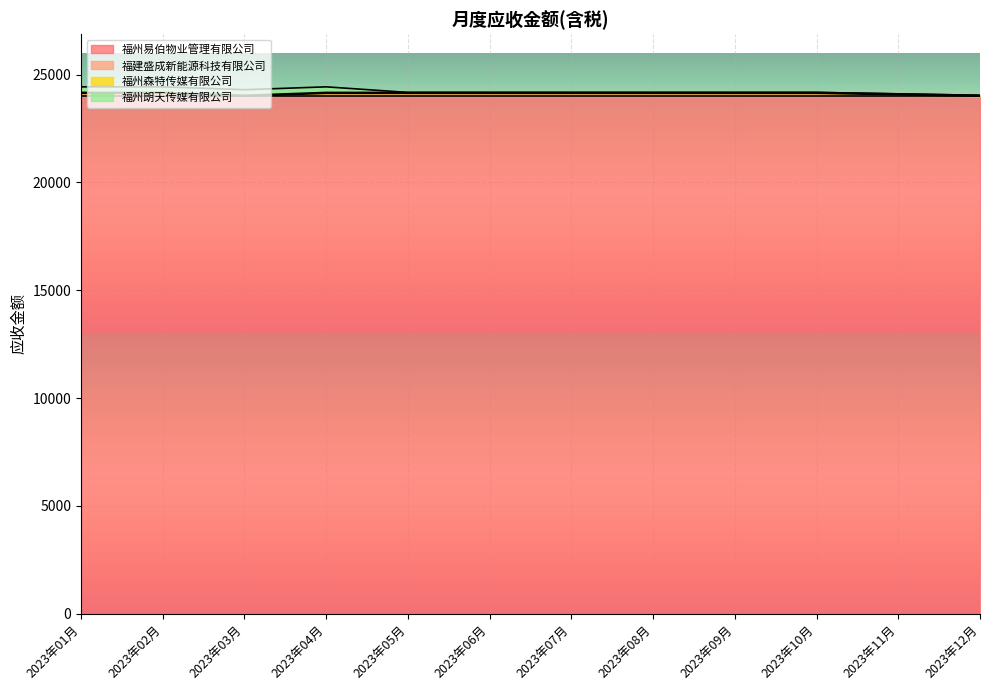

Rank the series at 2023年12月 from lowest to highest value.

福建盛成新能源科技有限公司, 福州朗天传媒有限公司, 福州森特传媒有限公司, 福州易伯物业管理有限公司